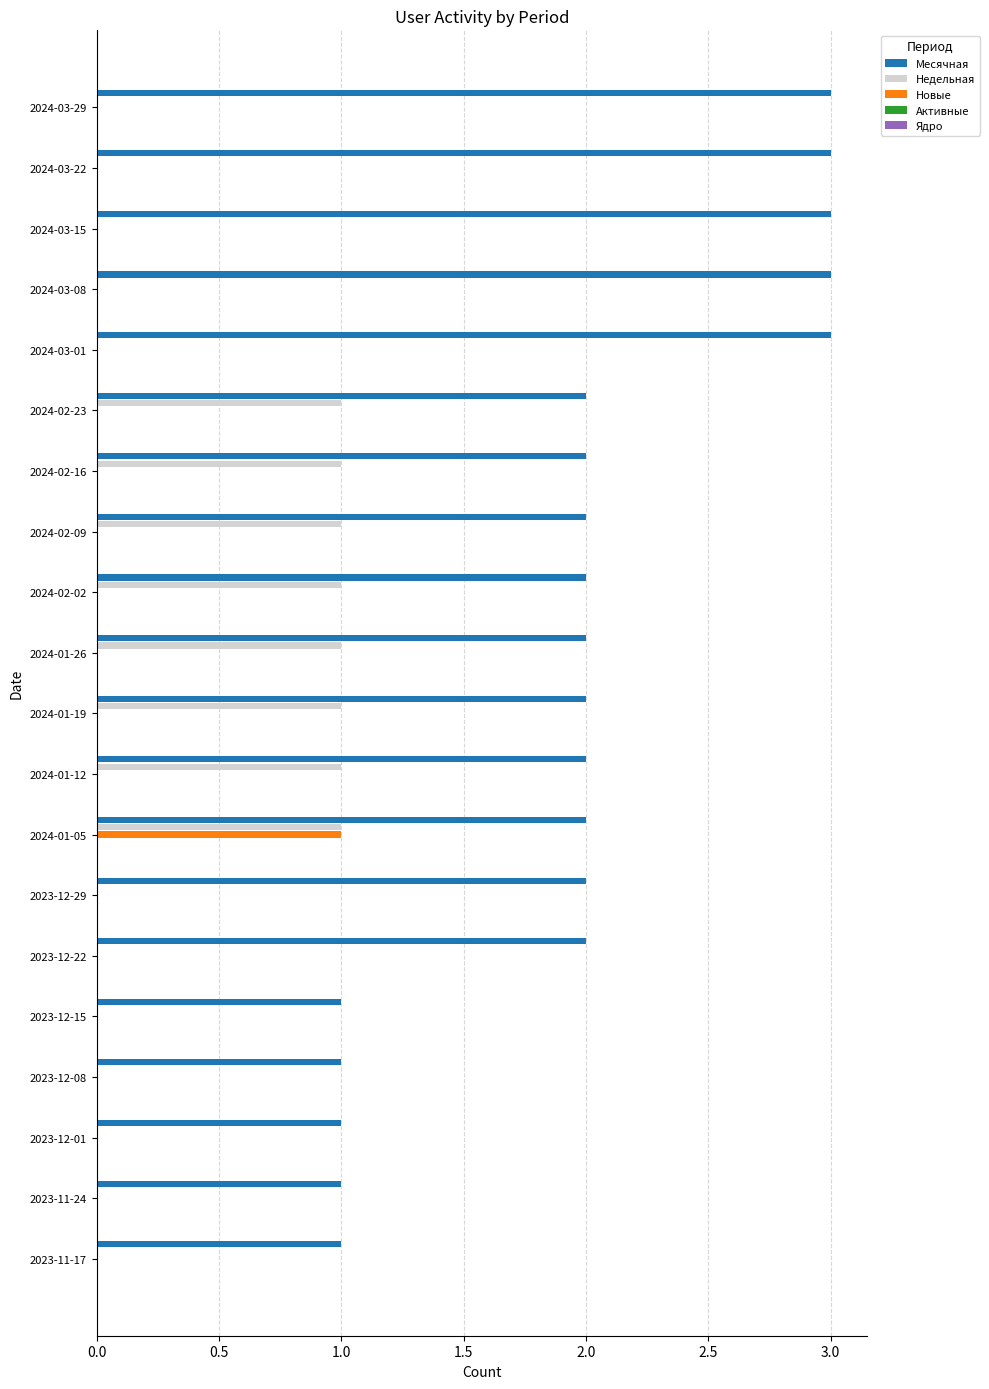

What is the greatest value displayed?

3